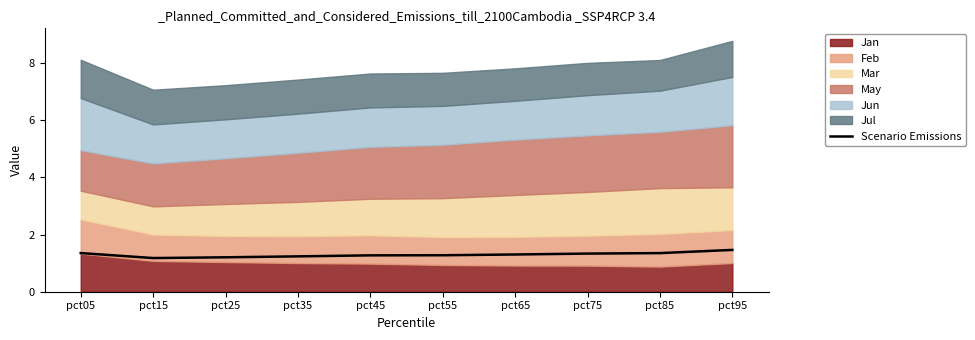

Read the value at pct45.

1.3